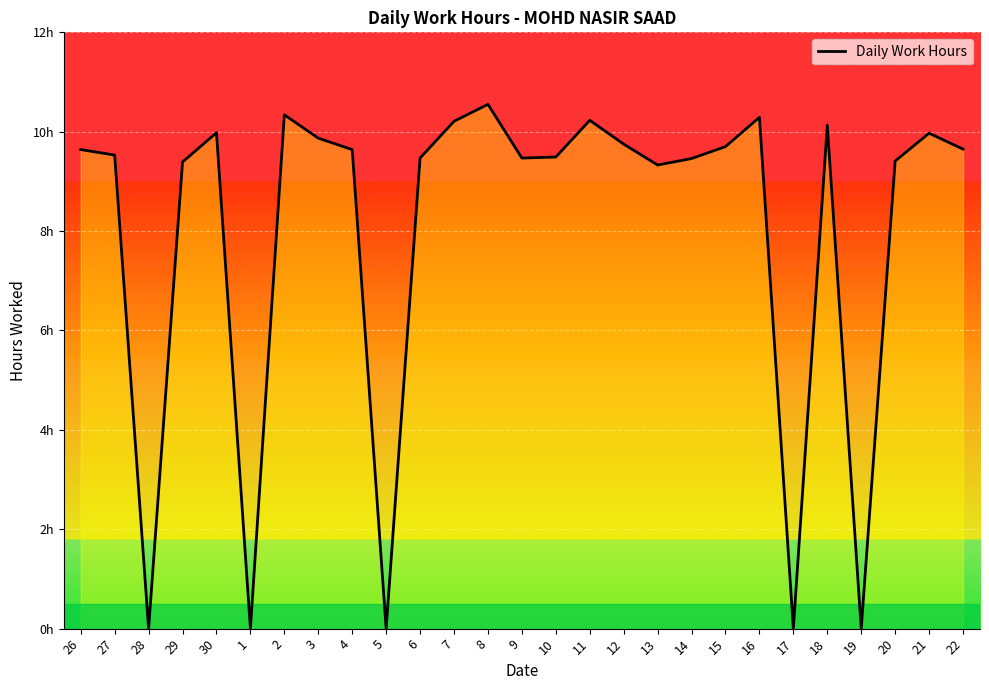

Does the chart display data point markers on the line(s)?

No